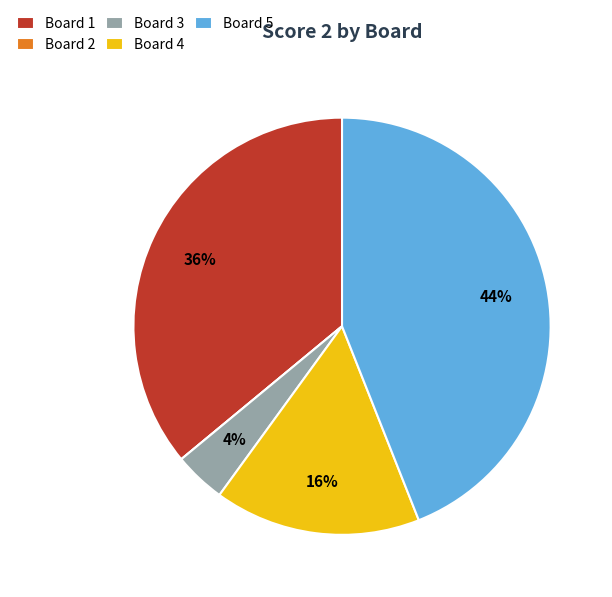

Which has a higher value, Board 1 or Board 4?

Board 1